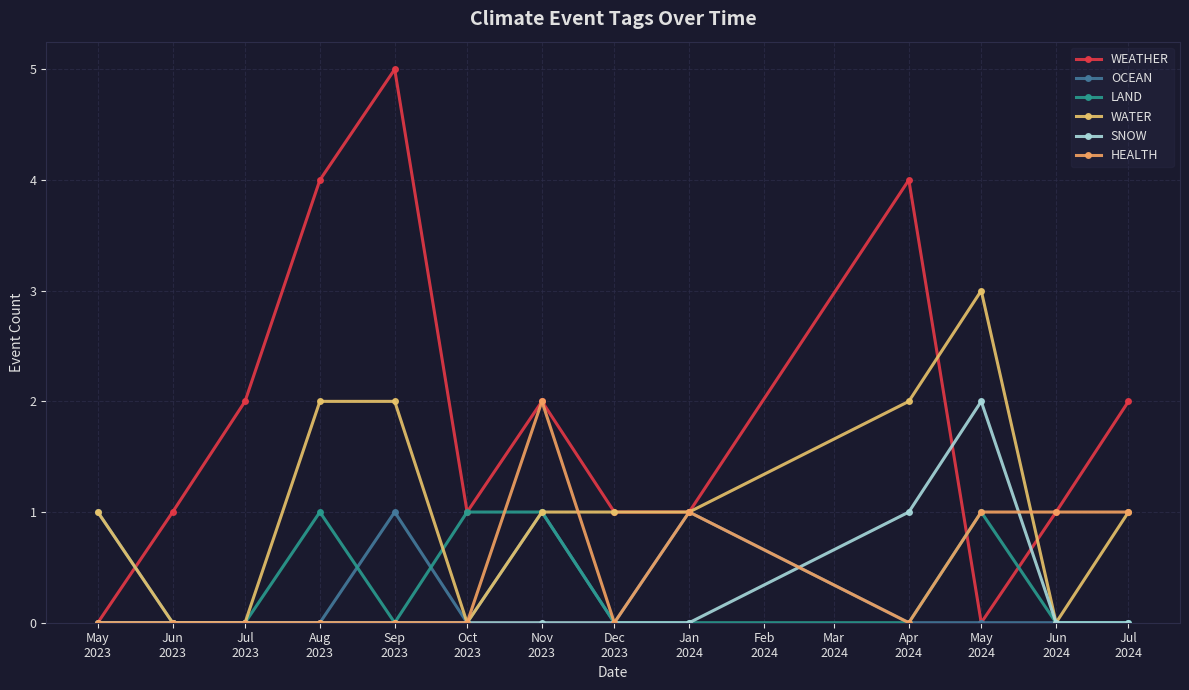

At how many categories does at least one series exceed 3?

3